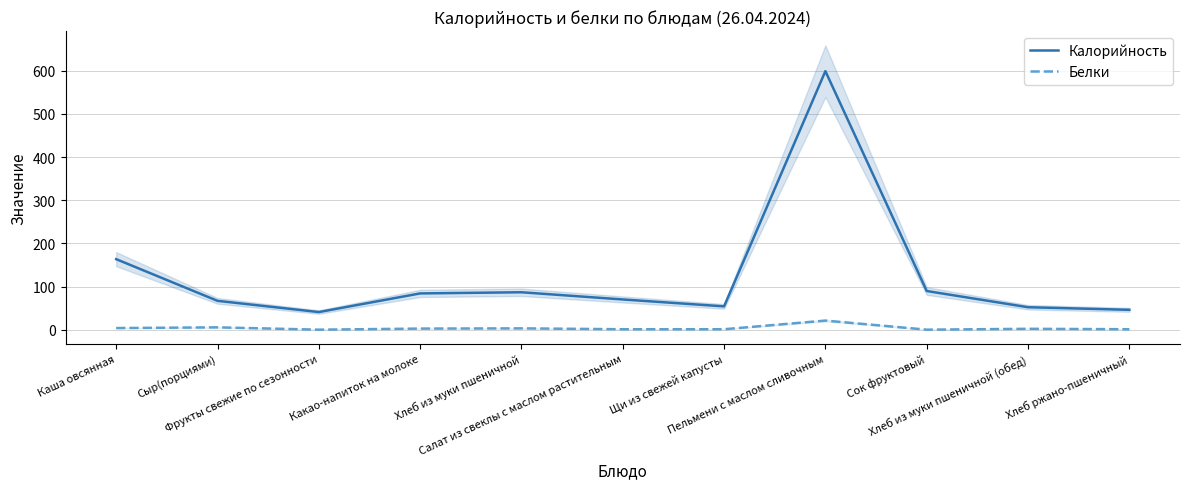

What position from the right is Какао-напиток на молоке?

8